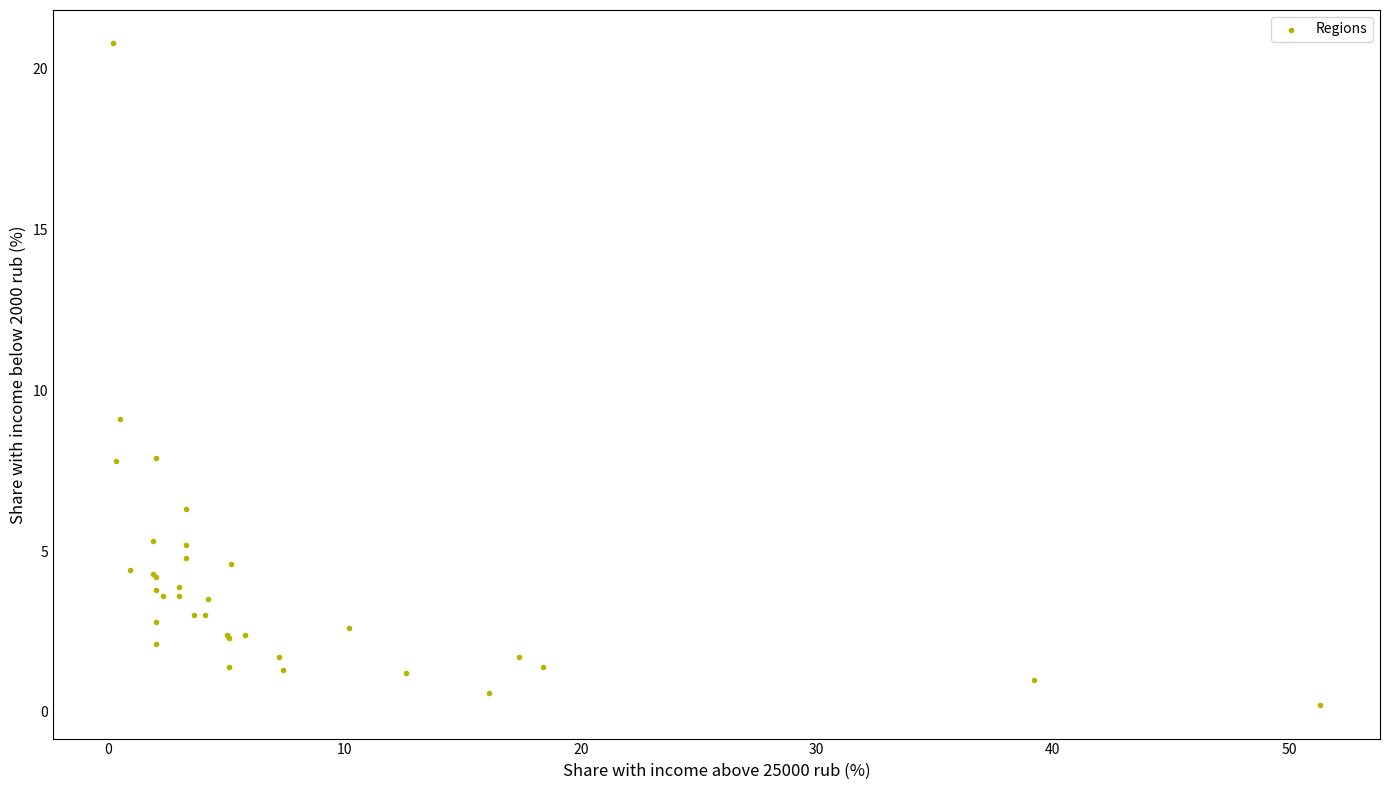

What Y value in the scatter plot is closest to 10?

9.1